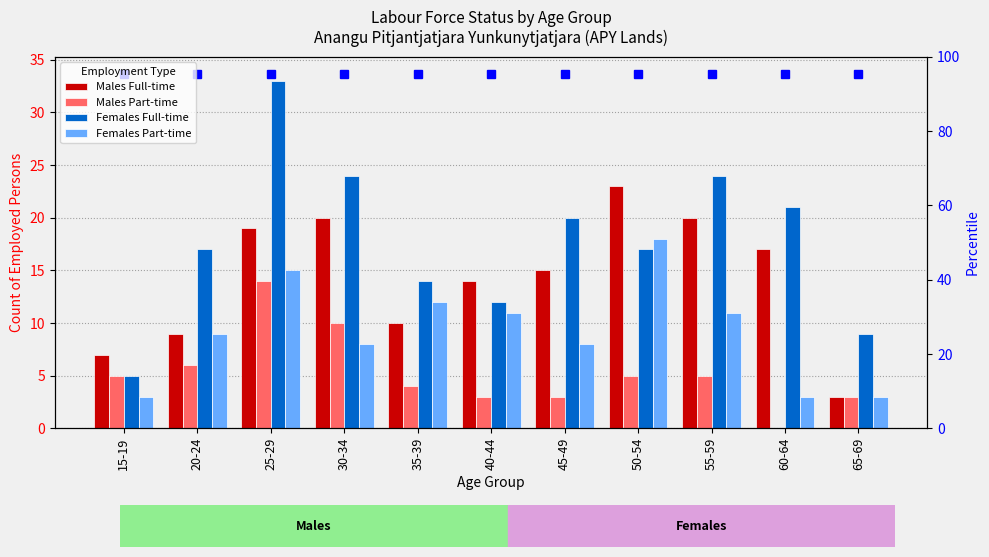

What is the spread (max minus min) of values at 25-29?

19